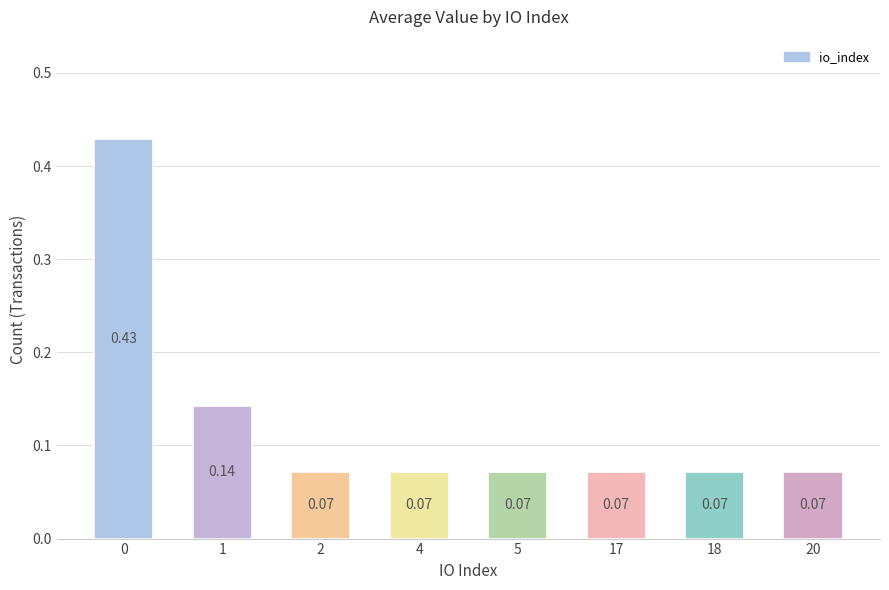

What is the change in value from 0 to 18?

-0.4